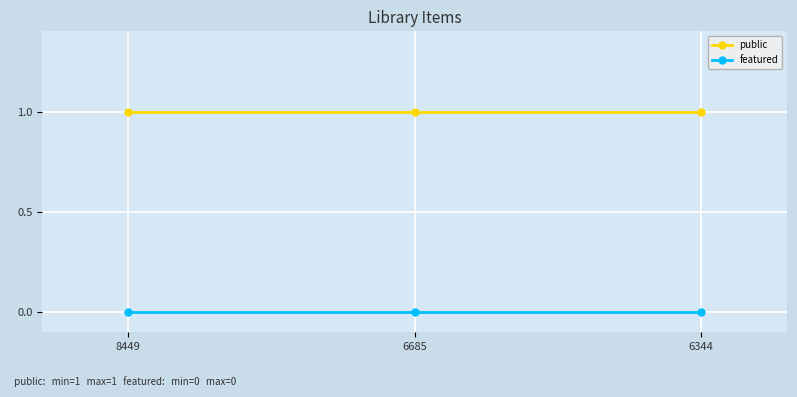

What is the value of the public point at the 3rd from the left?

1